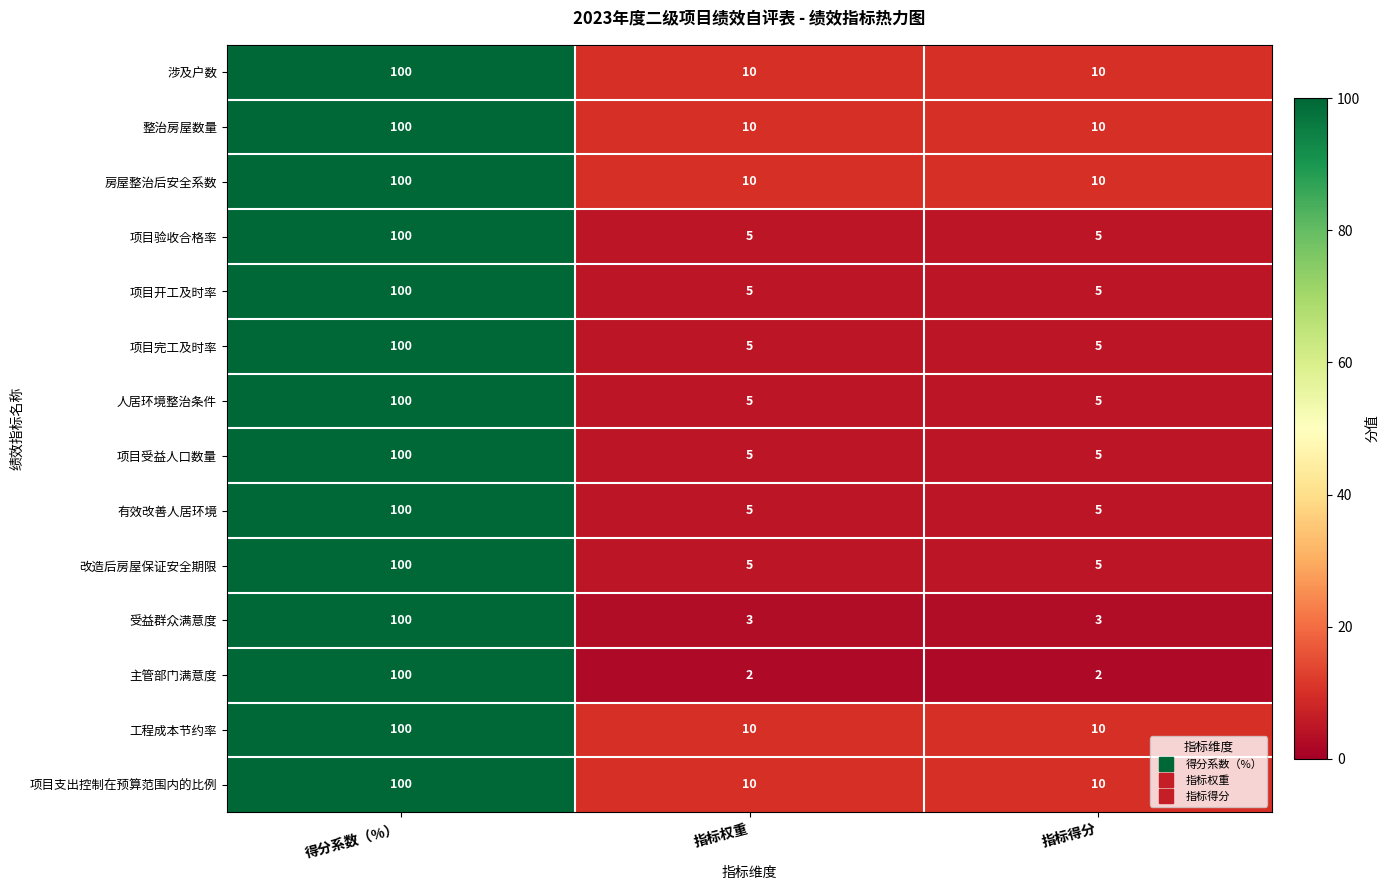

Which series has the largest range (max minus min)?

主管部门满意度